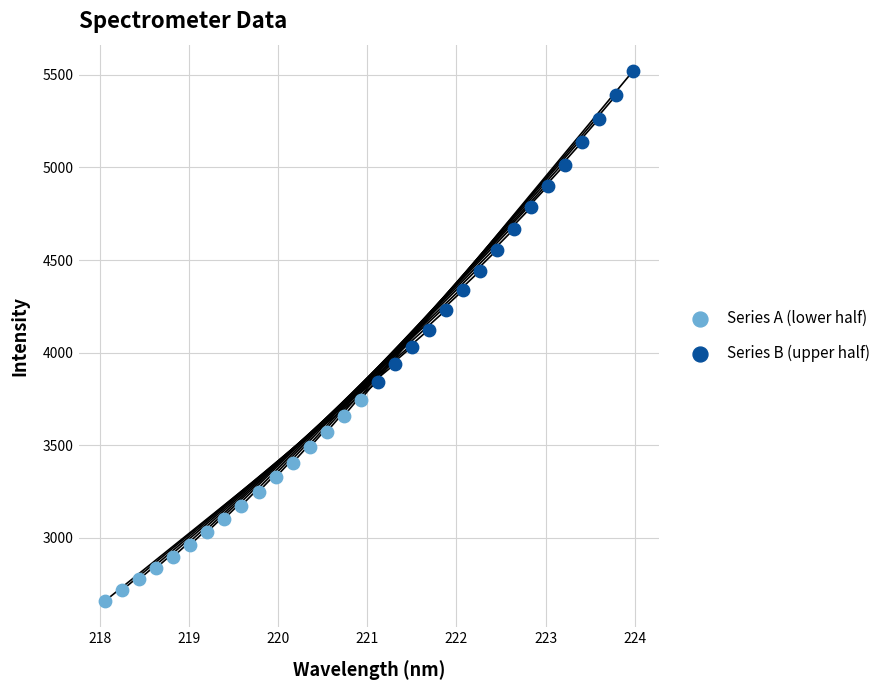

Which series contains the lowest Y value?

Series A (lower half)